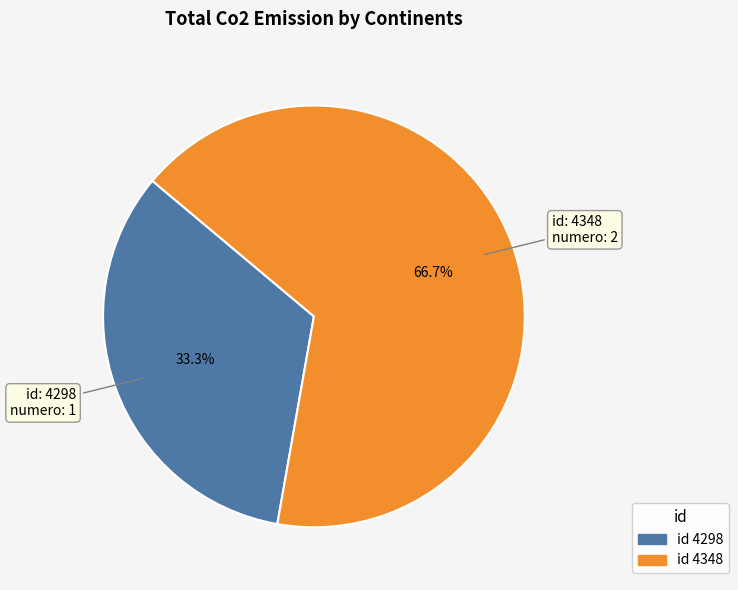

Is there any slice that represents more than half of the pie?

Yes